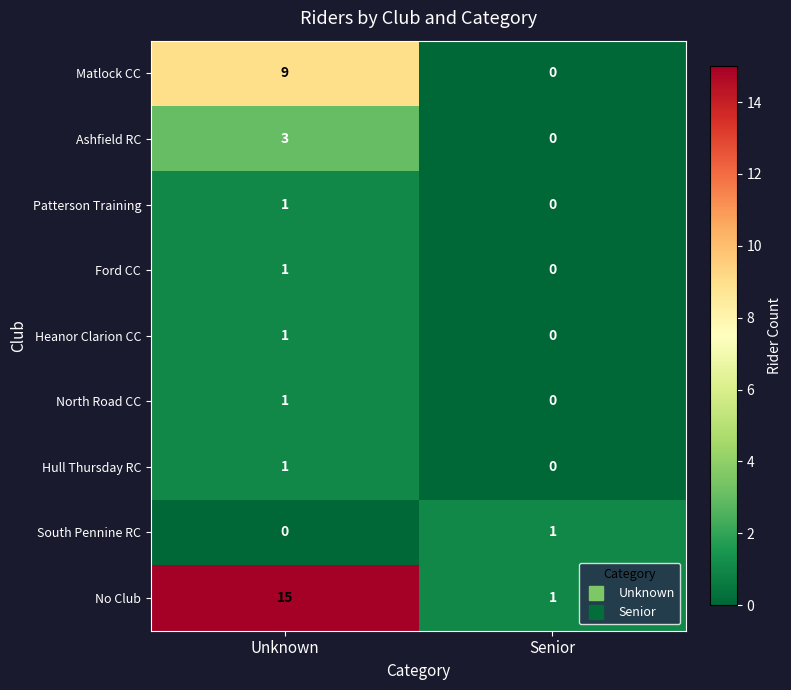

Which category has the highest value across all series?

Unknown